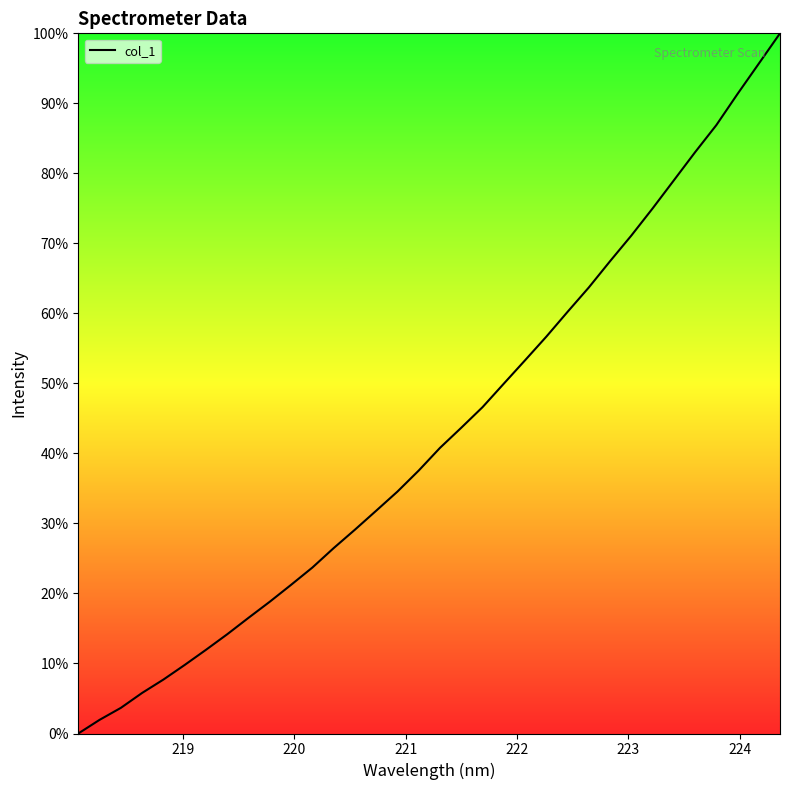

What is the sum of all values?

1459.3